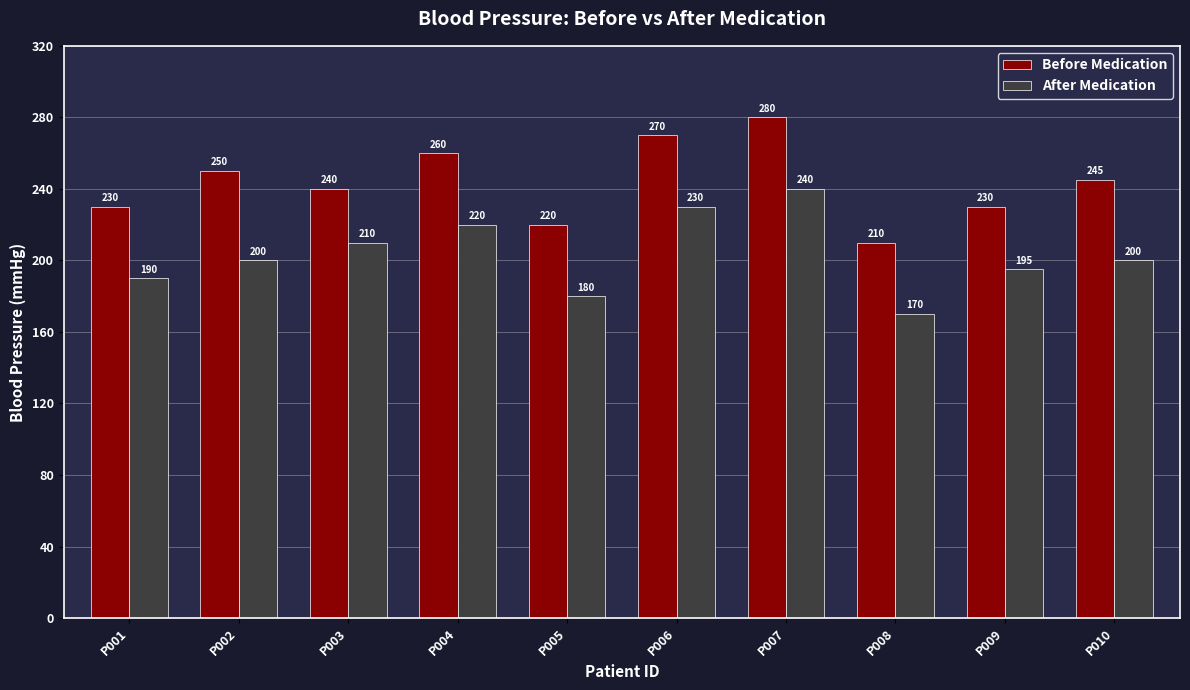

What is the value of the After Medication bar at the 4th from the left?

220